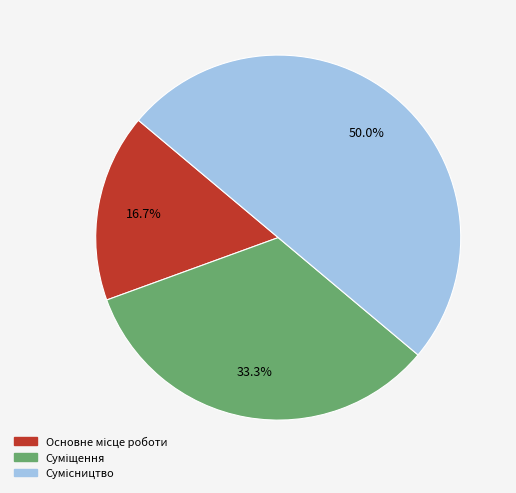

How many slices are in this pie chart?

3